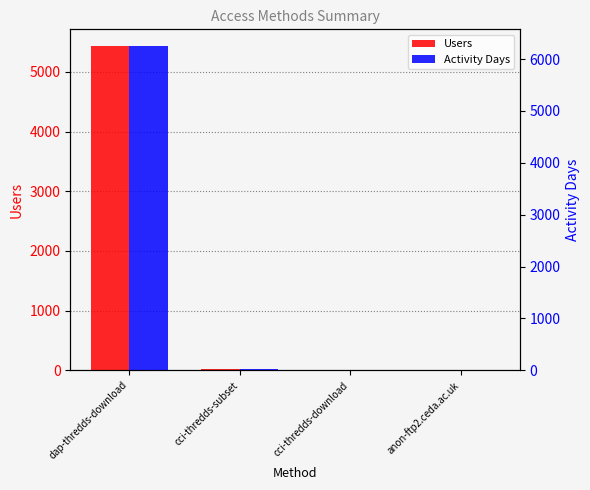

Where is Users nearest to the value 2721?

cci-thredds-subset